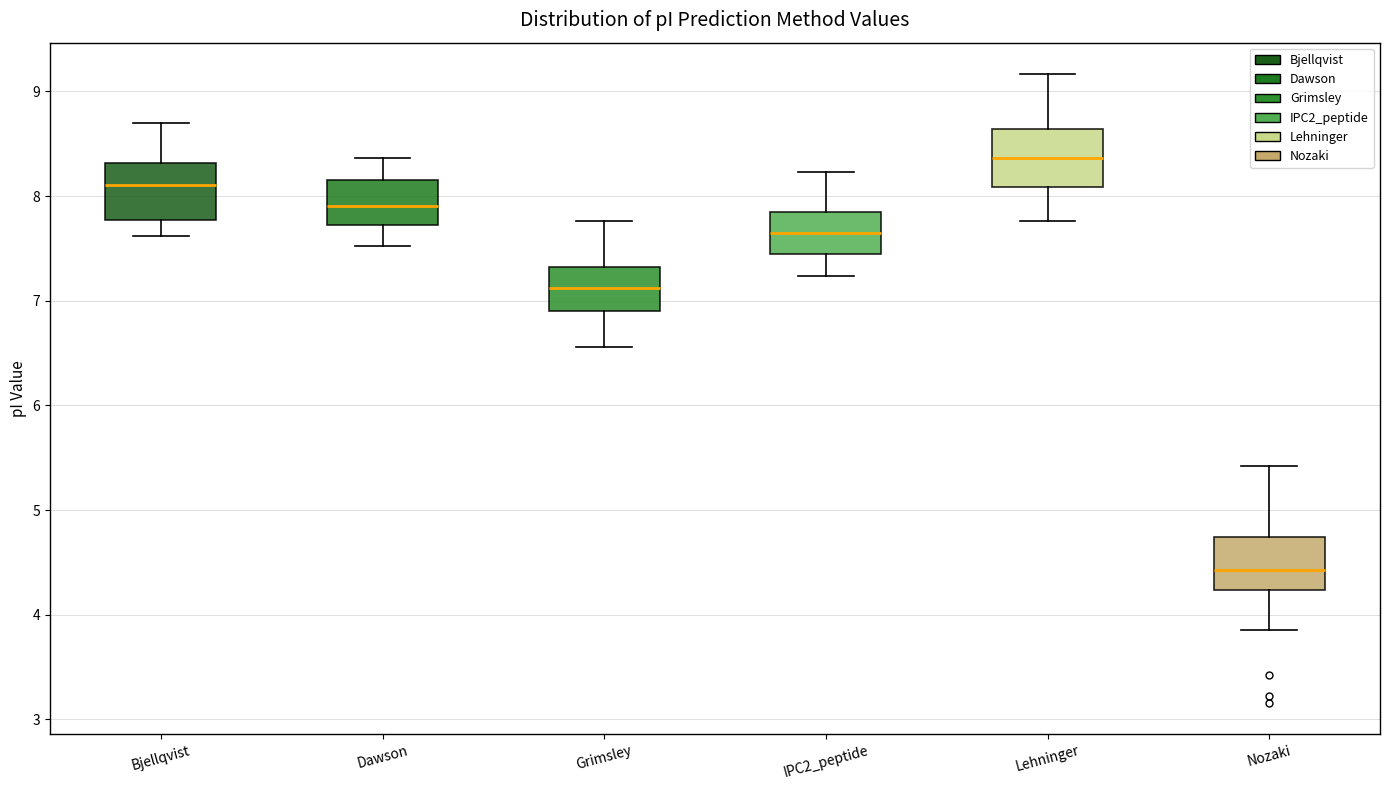

Reading left to right, read every box against the y-axis: the position of its median line, the range the box covers, and the ends of its whiskers. The values are not printed on the chart, so give them approximately, as read against the axis.

Bjellqvist: median 8.1, box 7.8 to 8.3, whiskers 7.6 to 8.7
Dawson: median 7.9, box 7.7 to 8.2, whiskers 7.5 to 8.4
Grimsley: median 7.1, box 6.9 to 7.3, whiskers 6.6 to 7.8
IPC2_peptide: median 7.7, box 7.5 to 7.8, whiskers 7.2 to 8.2
Lehninger: median 8.4, box 8.1 to 8.6, whiskers 7.8 to 9.2
Nozaki: median 4.4, box 4.2 to 4.7, whiskers 3.9 to 5.4